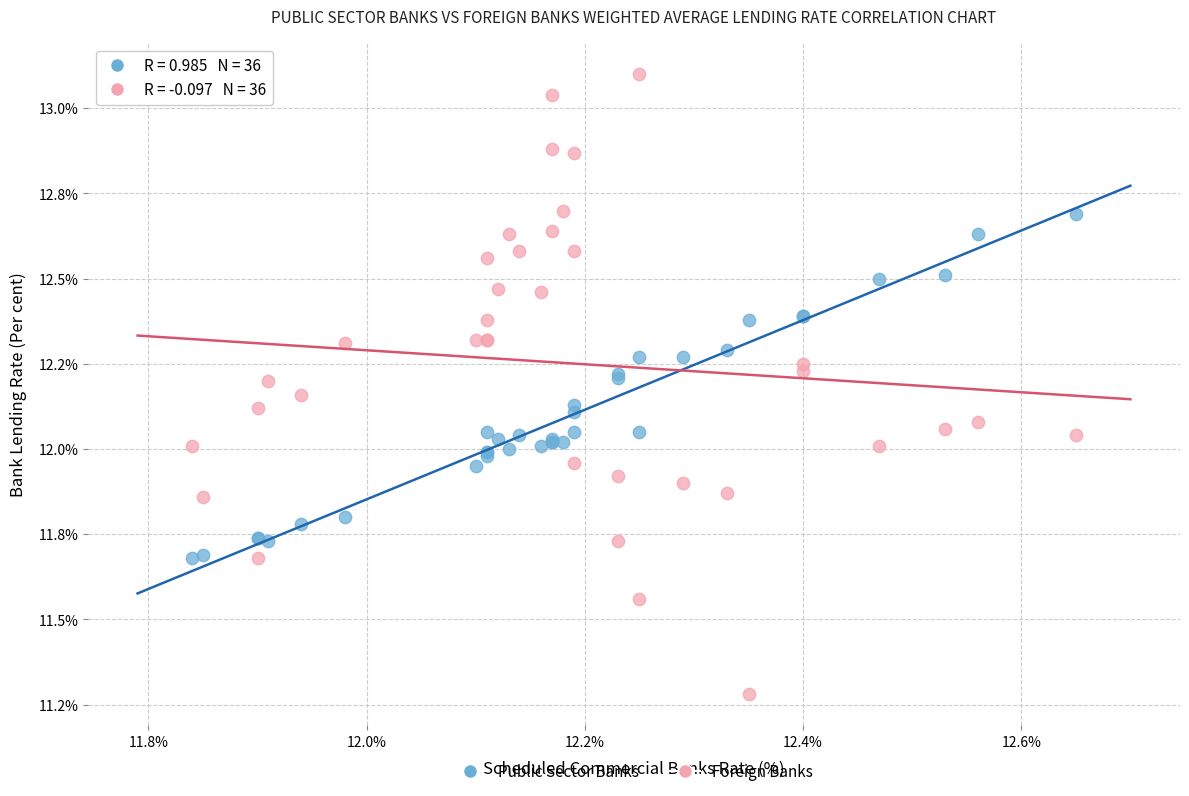

Which series contains the lowest Y value?

Foreign Banks